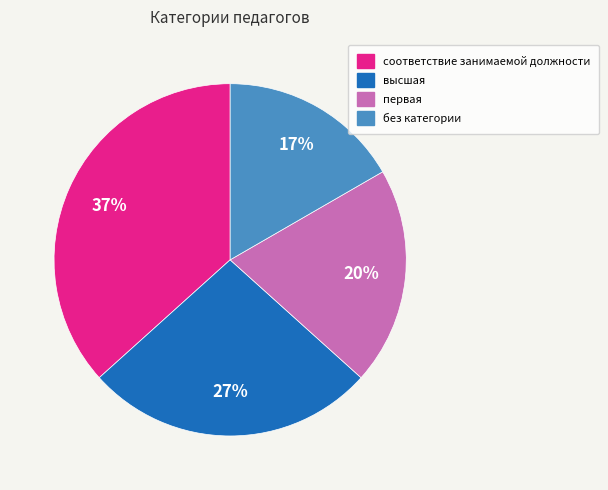

To the nearest percent, what portion does первая represent?

20%